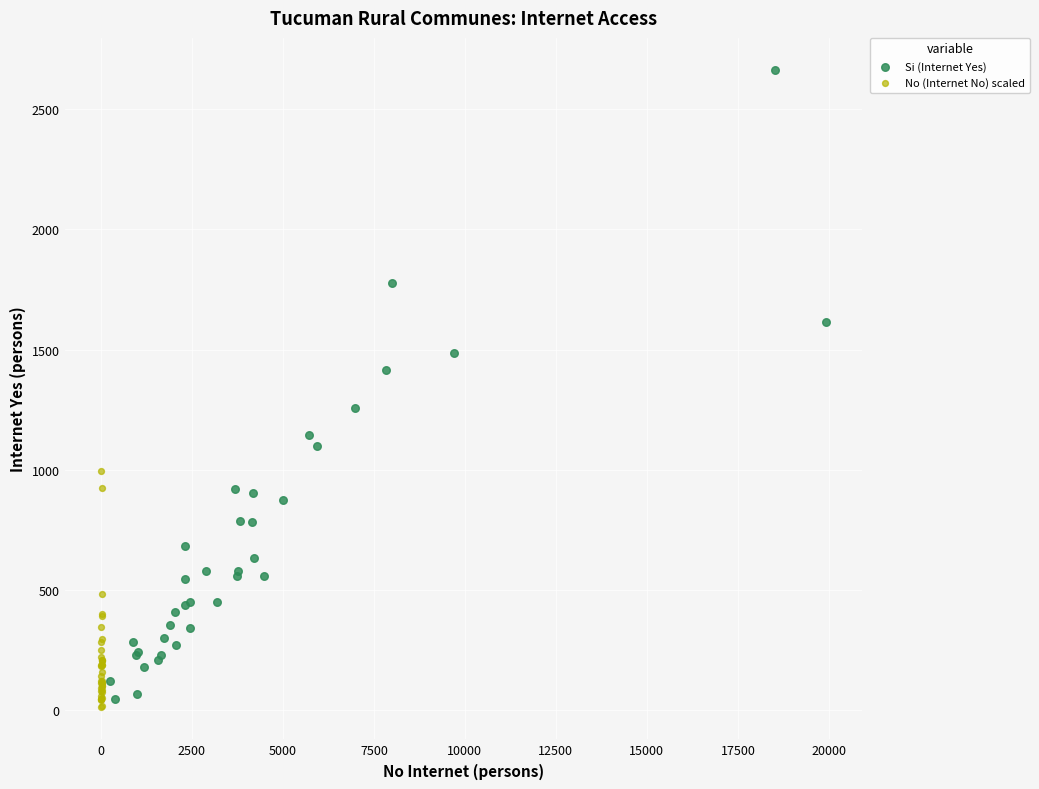

What are all the series names shown in the legend?

Si (Internet Yes), No (Internet No) scaled